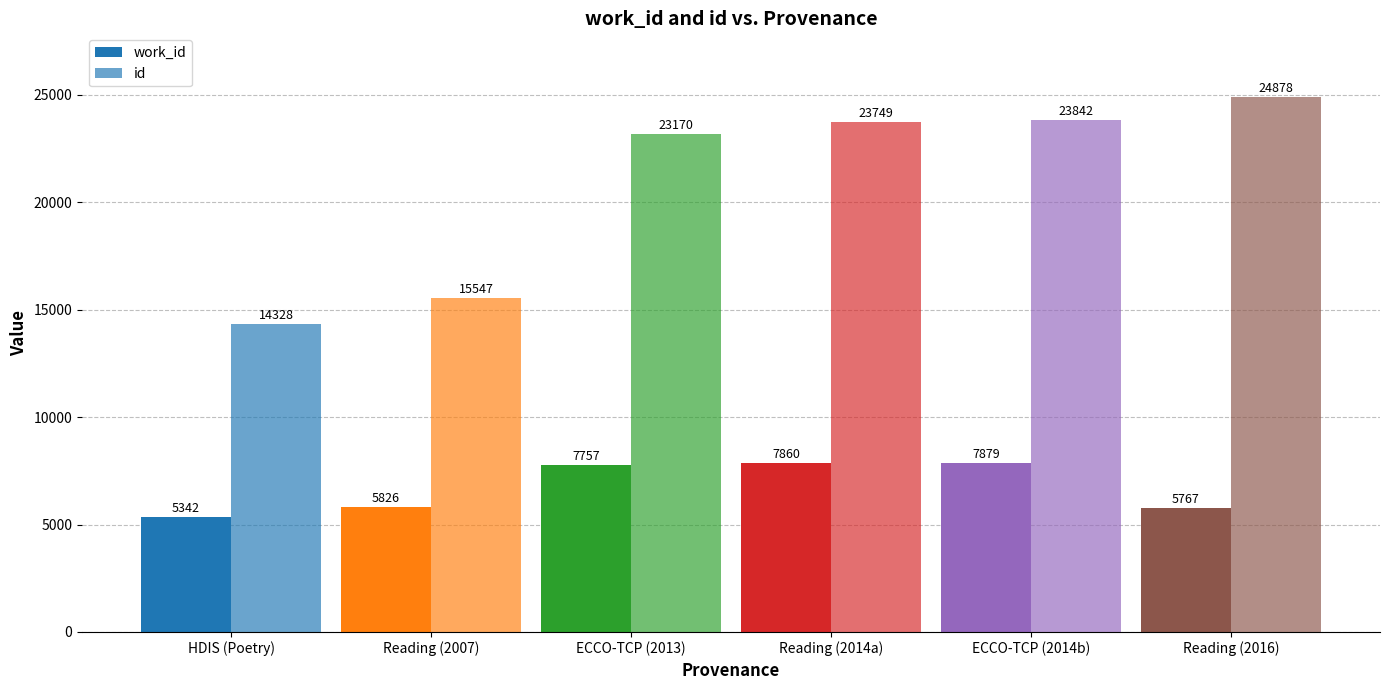

Reading left to right, transcribe all the data shown in this chart.

work_id: HDIS (Poetry)=5342	Reading (2007)=5826	ECCO-TCP (2013)=7757	Reading (2014a)=7860	ECCO-TCP (2014b)=7879	Reading (2016)=5767
id: HDIS (Poetry)=14328	Reading (2007)=15547	ECCO-TCP (2013)=23170	Reading (2014a)=23749	ECCO-TCP (2014b)=23842	Reading (2016)=24878